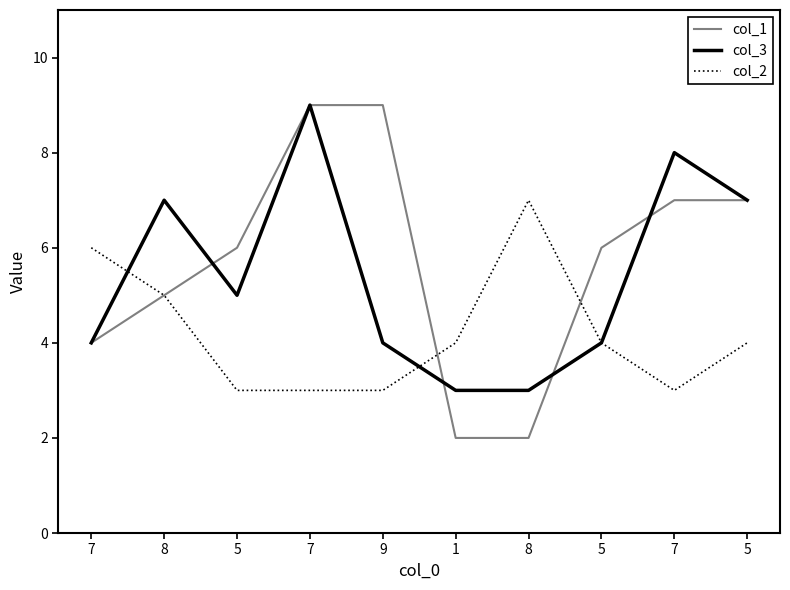

What are all the series names shown in the legend?

col_1, col_3, col_2